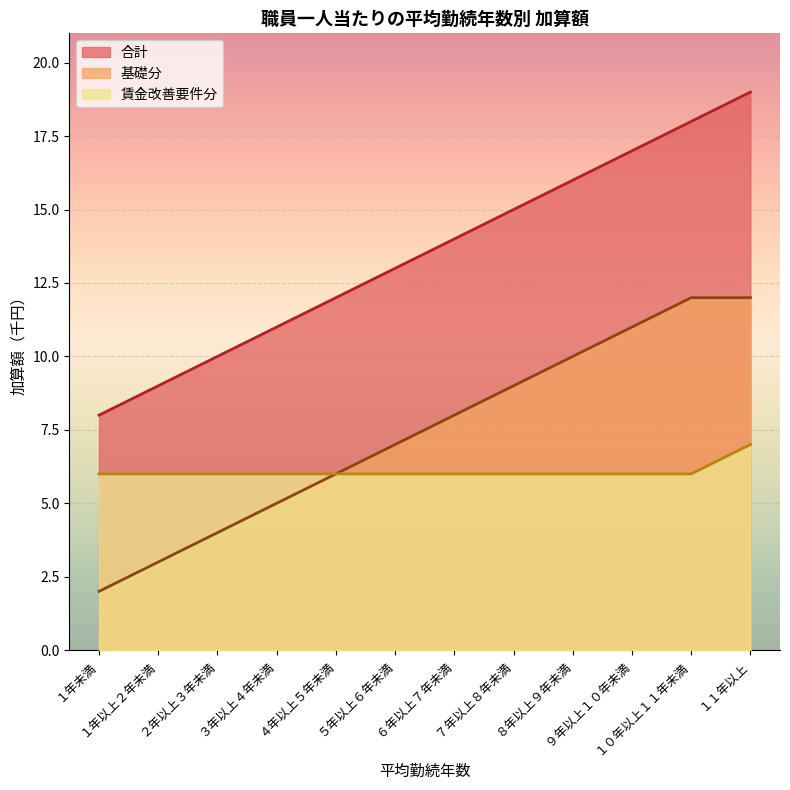

True or false: 合計 has more than 1 points higher than both neighbors.

False